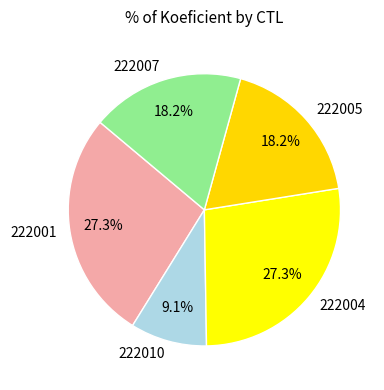

Count the number of slices in the pie.

5